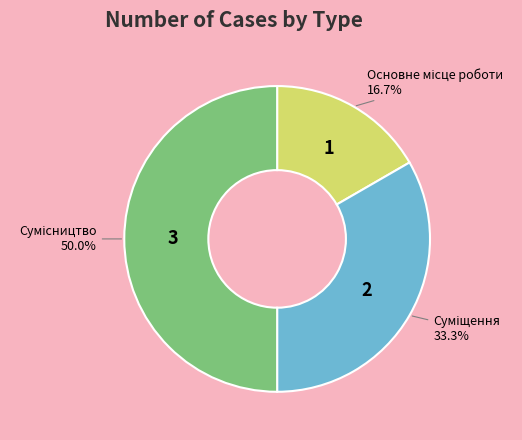

How many segments does this pie chart have?

3